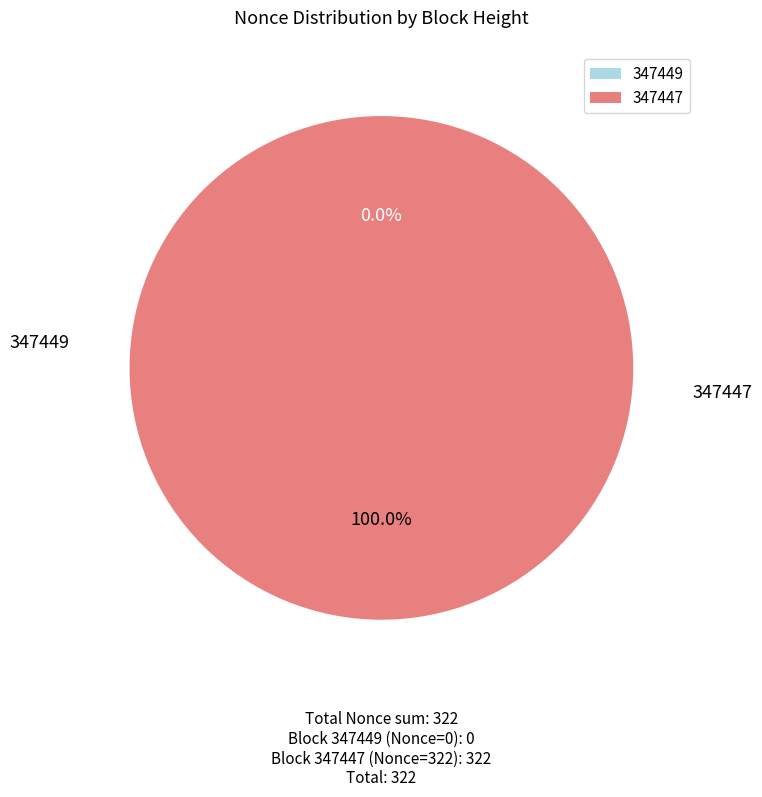

Rank the categories by value from highest to lowest.

347447, 347449